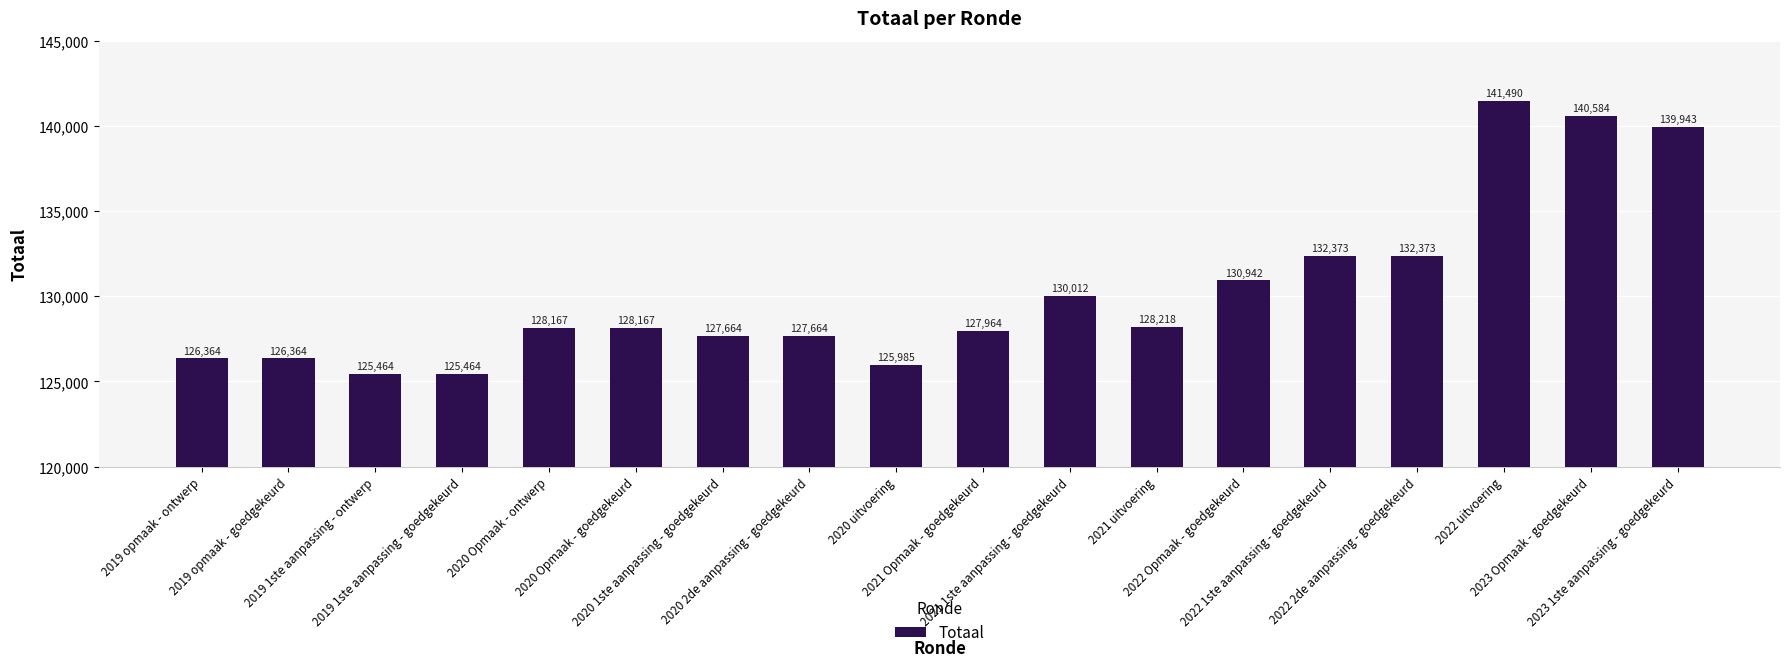

What is the smallest value displayed?

125464